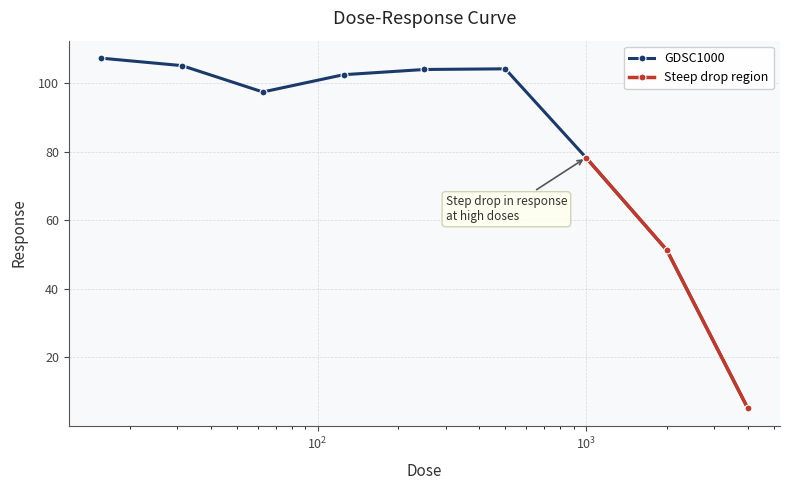

The value at 62.5 is 97.4. True or false?

True